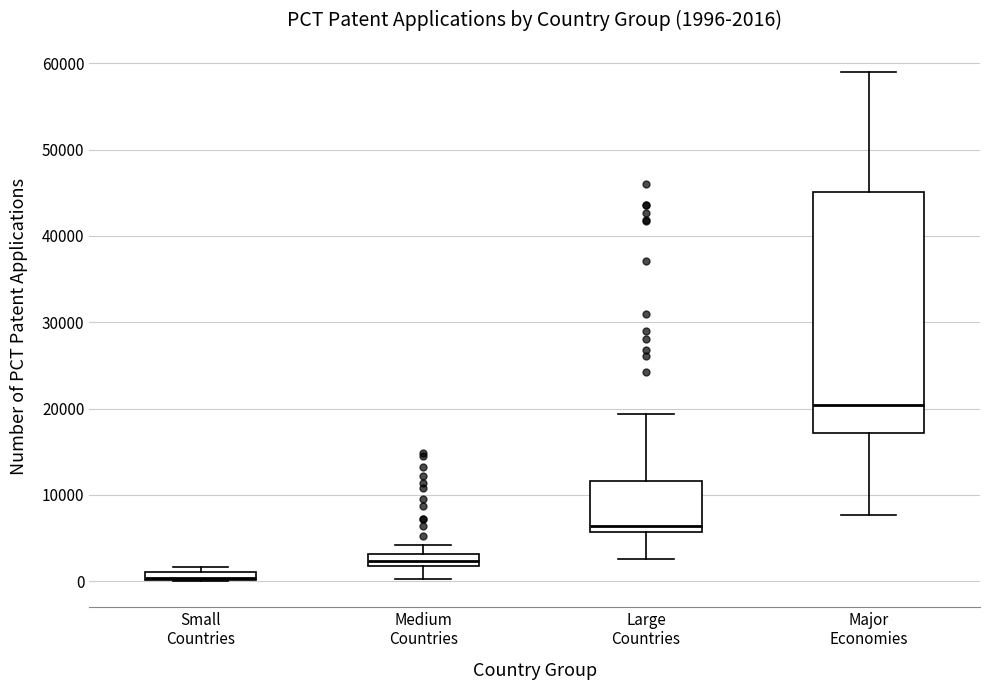

Which box has the highest median line?

Major Economies